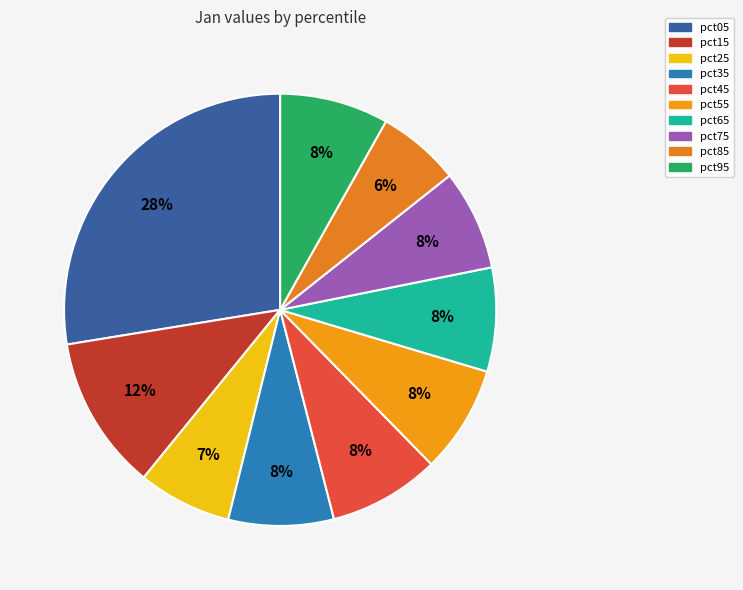

Is it true that pct05 is 20% of the pie?

False